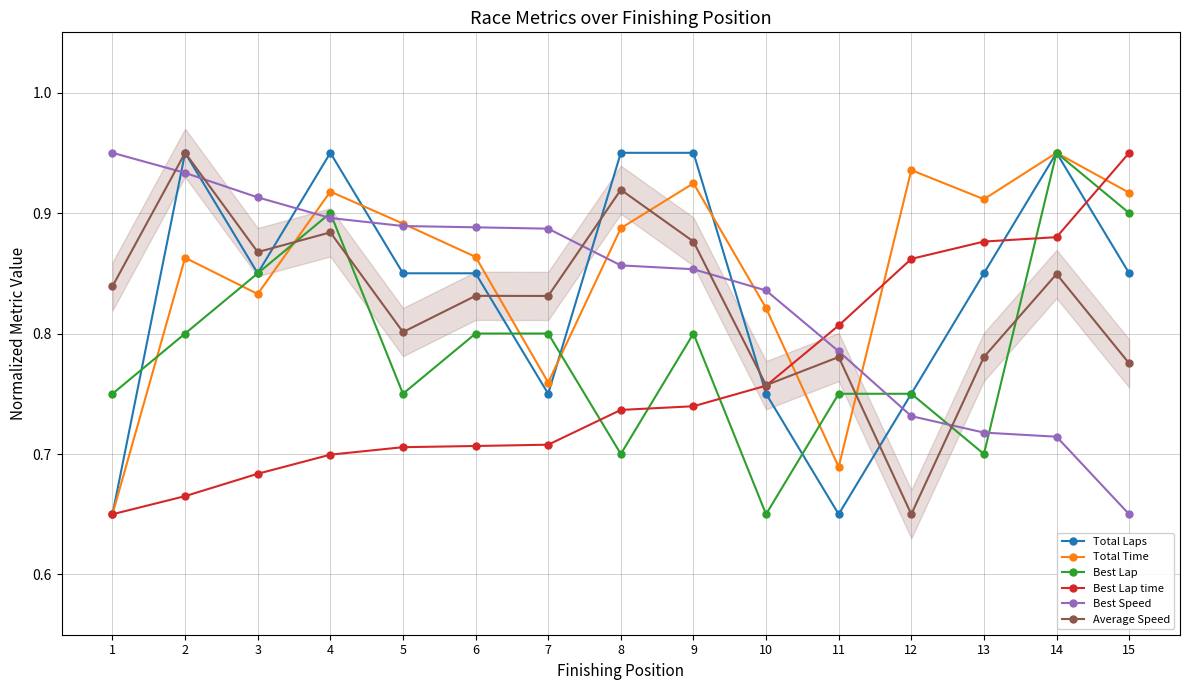

What are all the series names shown in the legend?

Total Laps, Total Time, Best Lap, Best Lap time, Best Speed, Average Speed